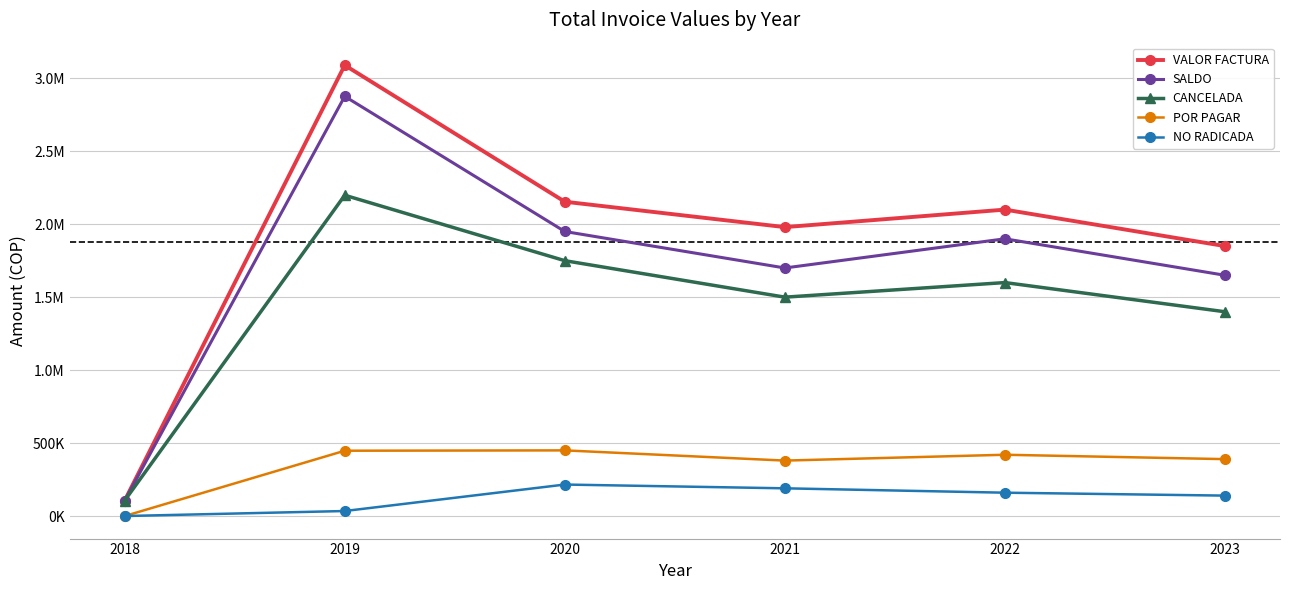

Does the chart display data point markers on the line(s)?

Yes